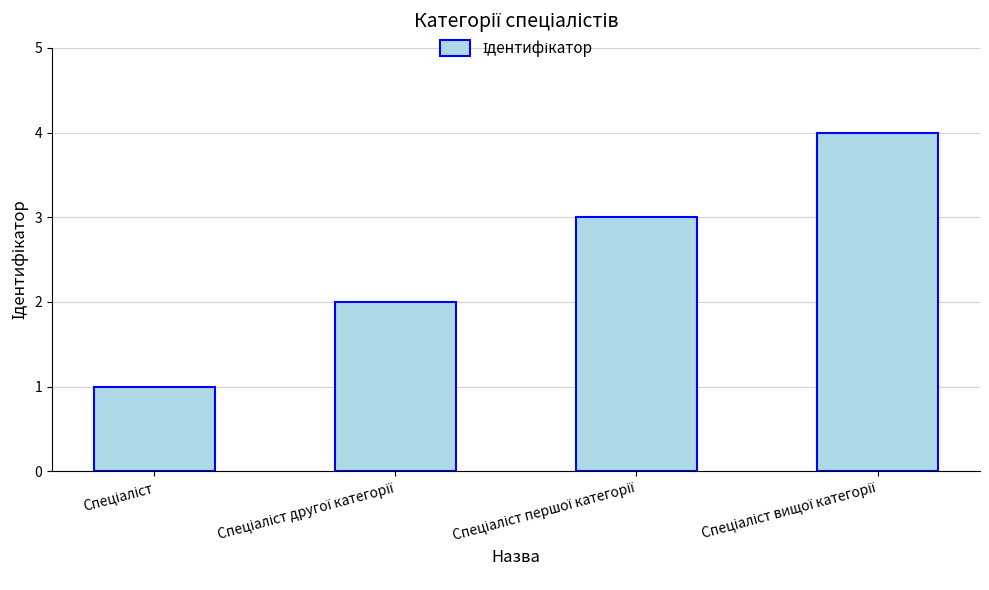

What is the sum of all values?

10